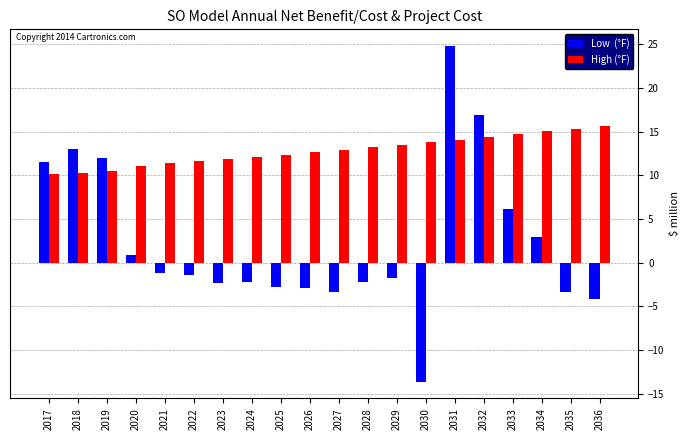

What is the difference between the highest and lowest values at 2024?

14.3